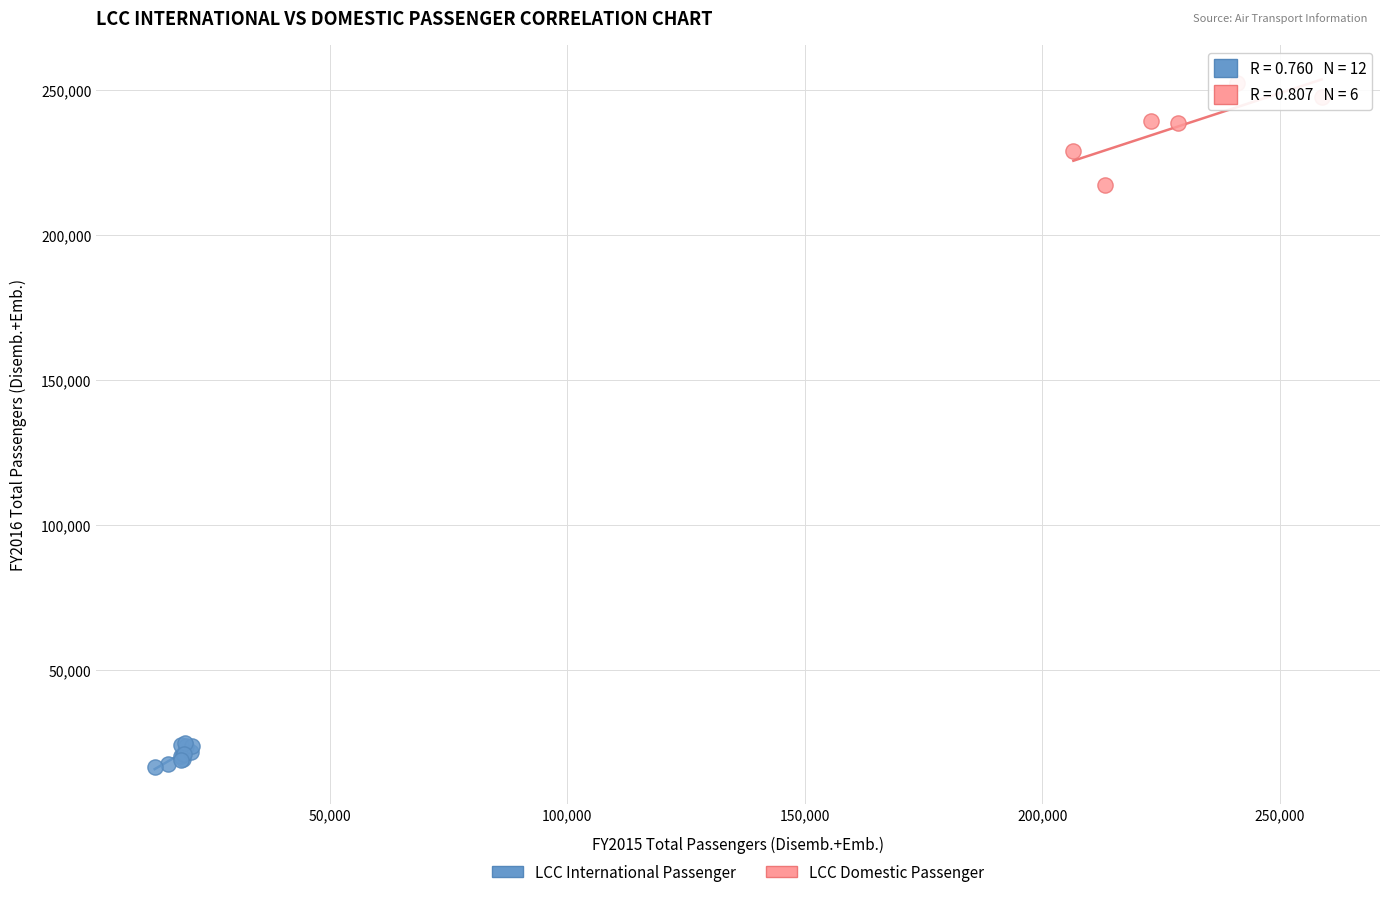

Which series reaches the minimum Y coordinate?

LCC International Passenger